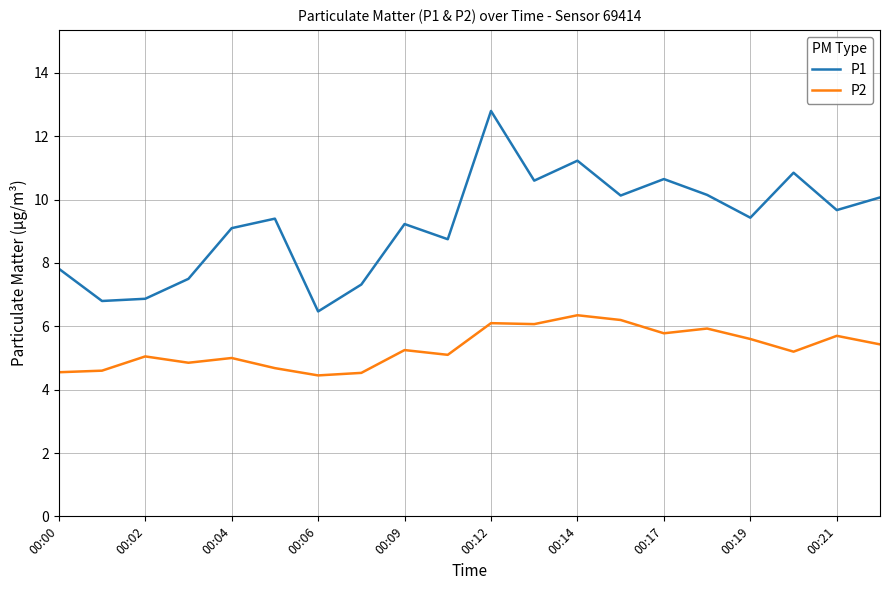

What is the lowest value of the P2 series?

4.5